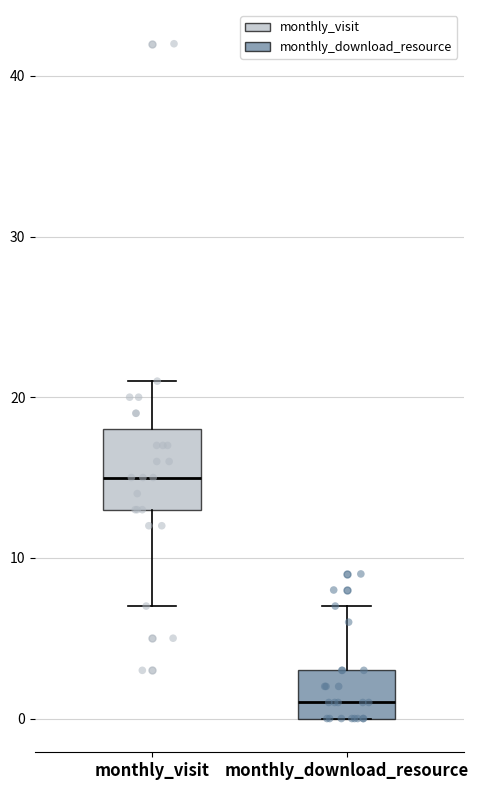

Reading left to right, transcribe this box plot: for each box, give where its median line is, the range the box spans, and where its two whiskers end, as read against the y-axis. The values are not printed on the chart, so give them approximately, as read against the axis.

monthly_visit: median 15, box 13 to 18, whiskers 7 to 21
monthly_download_resource: median 1, box 0 to 3, whiskers 0 to 7